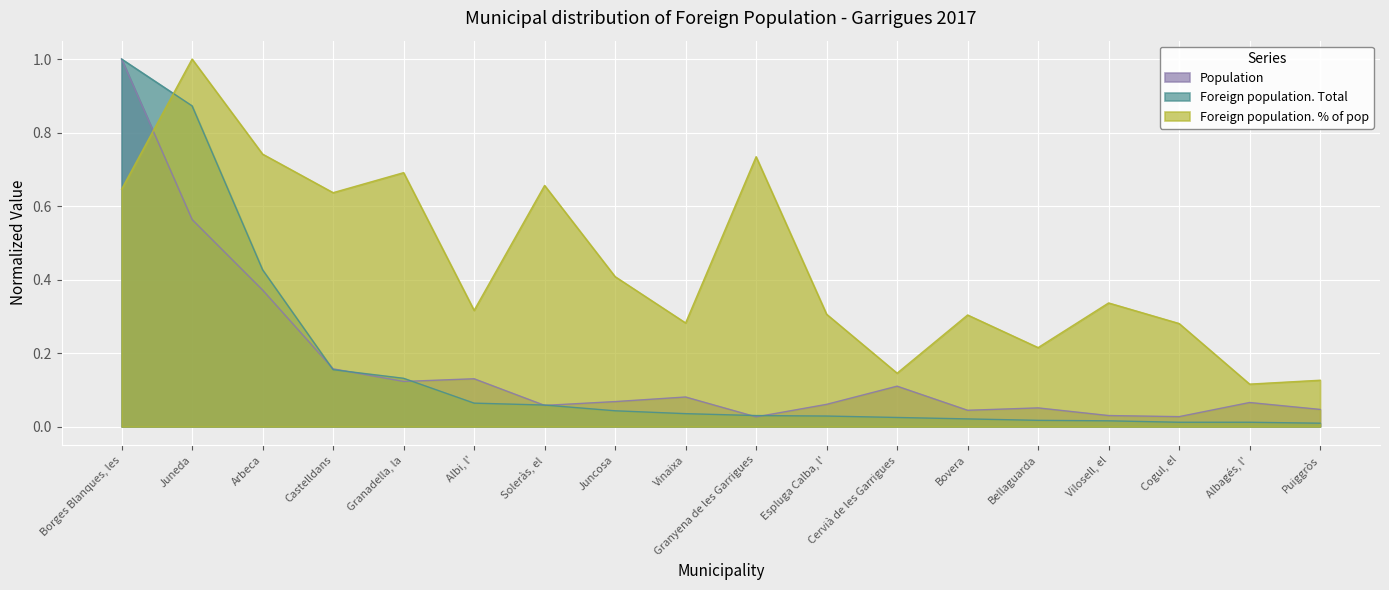

How many interior local peaks does the Population series have?

5